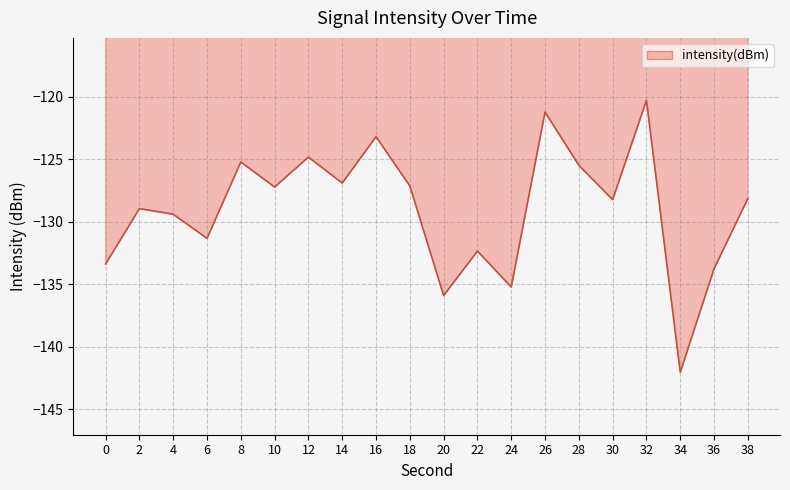

What value does the data have at 6?

-131.3